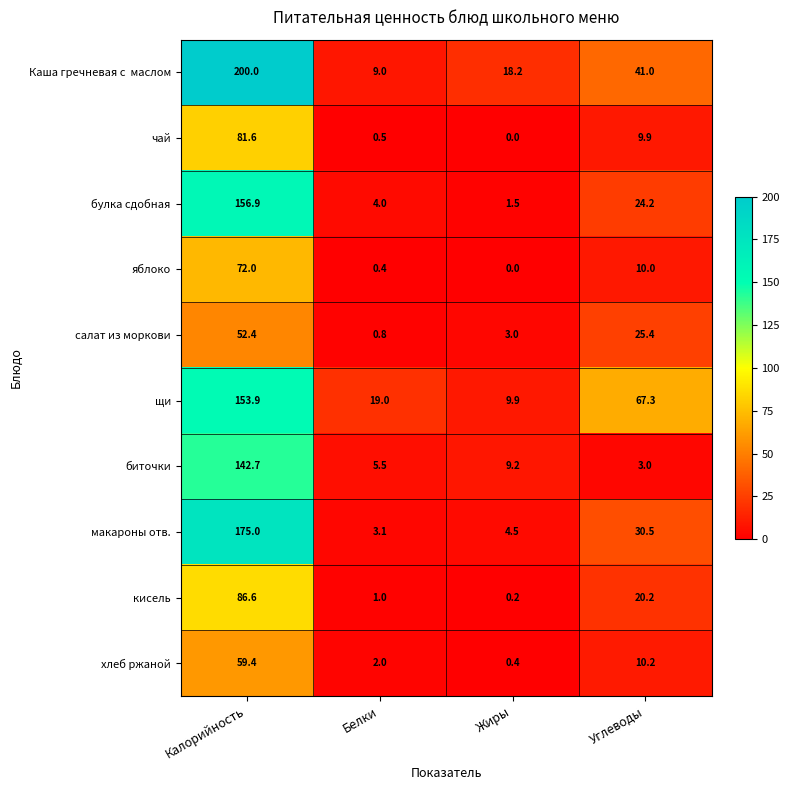

List the labels in order of чай value, largest first.

Калорийность, Углеводы, Белки, Жиры